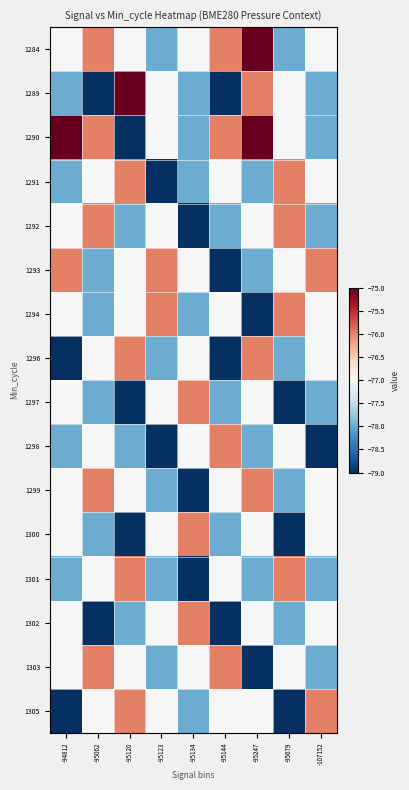

Reading left to right, list all the values displayed in this chart.

1284: -94812=-77	-95062=-76	-95120=-77	-95123=-78	-95134=-77	-95144=-76	-95247=-75	-95679=-78	-107152=-77
1289: -94812=-78	-95062=-79	-95120=-75	-95123=-77	-95134=-78	-95144=-79	-95247=-76	-95679=-77	-107152=-78
1290: -94812=-75	-95062=-76	-95120=-79	-95123=-77	-95134=-78	-95144=-76	-95247=-75	-95679=-77	-107152=-78
1291: -94812=-78	-95062=-77	-95120=-76	-95123=-79	-95134=-78	-95144=-77	-95247=-78	-95679=-76	-107152=-77
1292: -94812=-77	-95062=-76	-95120=-78	-95123=-77	-95134=-79	-95144=-78	-95247=-77	-95679=-76	-107152=-78
1293: -94812=-76	-95062=-78	-95120=-77	-95123=-76	-95134=-77	-95144=-79	-95247=-78	-95679=-77	-107152=-76
1294: -94812=-77	-95062=-78	-95120=-77	-95123=-76	-95134=-78	-95144=-77	-95247=-79	-95679=-76	-107152=-77
1296: -94812=-79	-95062=-77	-95120=-76	-95123=-78	-95134=-77	-95144=-79	-95247=-76	-95679=-78	-107152=-77
1297: -94812=-77	-95062=-78	-95120=-79	-95123=-77	-95134=-76	-95144=-78	-95247=-77	-95679=-79	-107152=-78
1298: -94812=-78	-95062=-77	-95120=-78	-95123=-79	-95134=-77	-95144=-76	-95247=-78	-95679=-77	-107152=-79
1299: -94812=-77	-95062=-76	-95120=-77	-95123=-78	-95134=-79	-95144=-77	-95247=-76	-95679=-78	-107152=-77
1300: -94812=-77	-95062=-78	-95120=-79	-95123=-77	-95134=-76	-95144=-78	-95247=-77	-95679=-79	-107152=-77
1301: -94812=-78	-95062=-77	-95120=-76	-95123=-78	-95134=-79	-95144=-77	-95247=-78	-95679=-76	-107152=-78
1302: -94812=-77	-95062=-79	-95120=-78	-95123=-77	-95134=-76	-95144=-79	-95247=-77	-95679=-78	-107152=-77
1303: -94812=-77	-95062=-76	-95120=-77	-95123=-78	-95134=-77	-95144=-76	-95247=-79	-95679=-77	-107152=-78
1305: -94812=-79	-95062=-77	-95120=-76	-95123=-77	-95134=-78	-95144=-77	-95247=-77	-95679=-79	-107152=-76